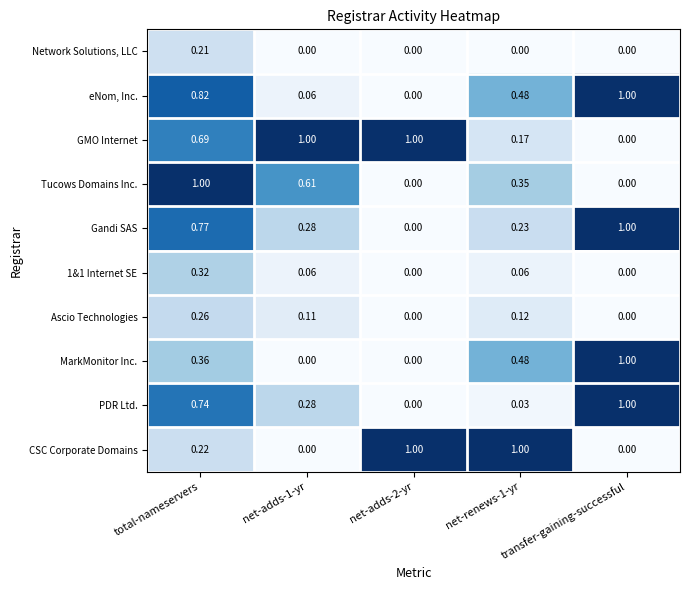

At which category is the sum across all series the highest?

total-nameservers